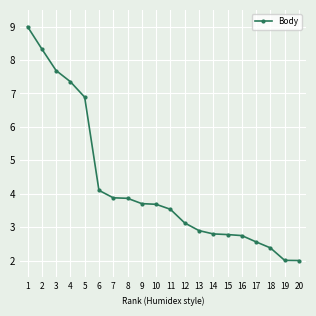

The value at 7 is 5.5. True or false?

False